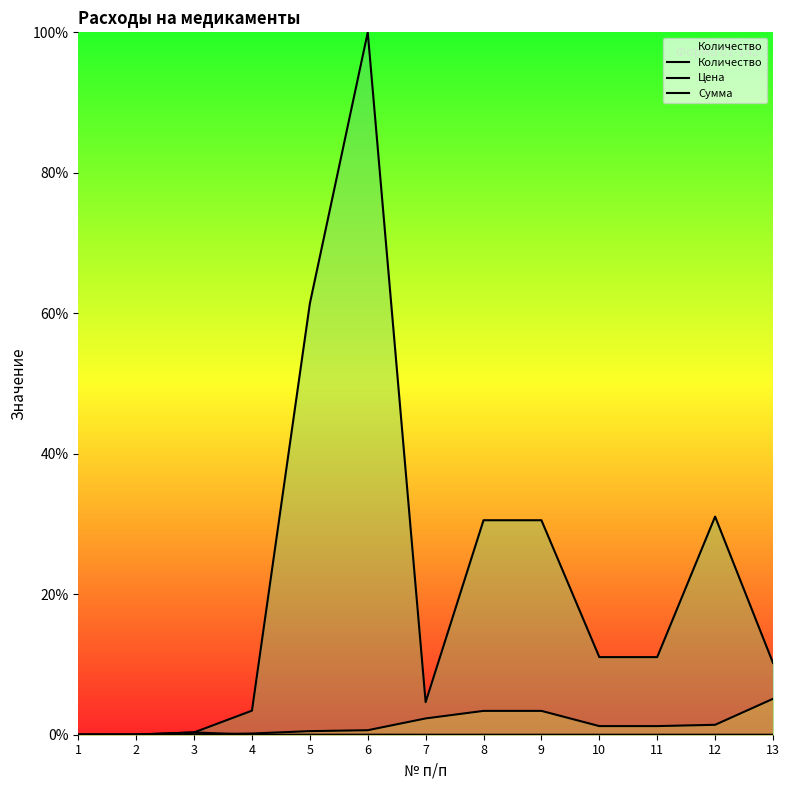

At which label is Количество closest to 0?

7